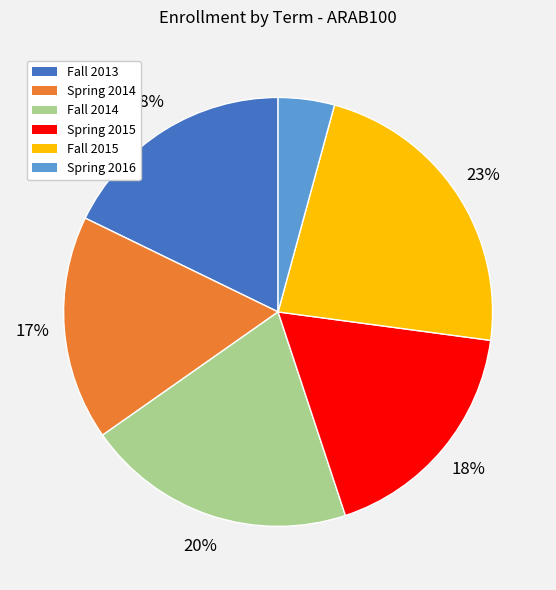

True or false: Spring 2016 accounts for 4% of the total.

True